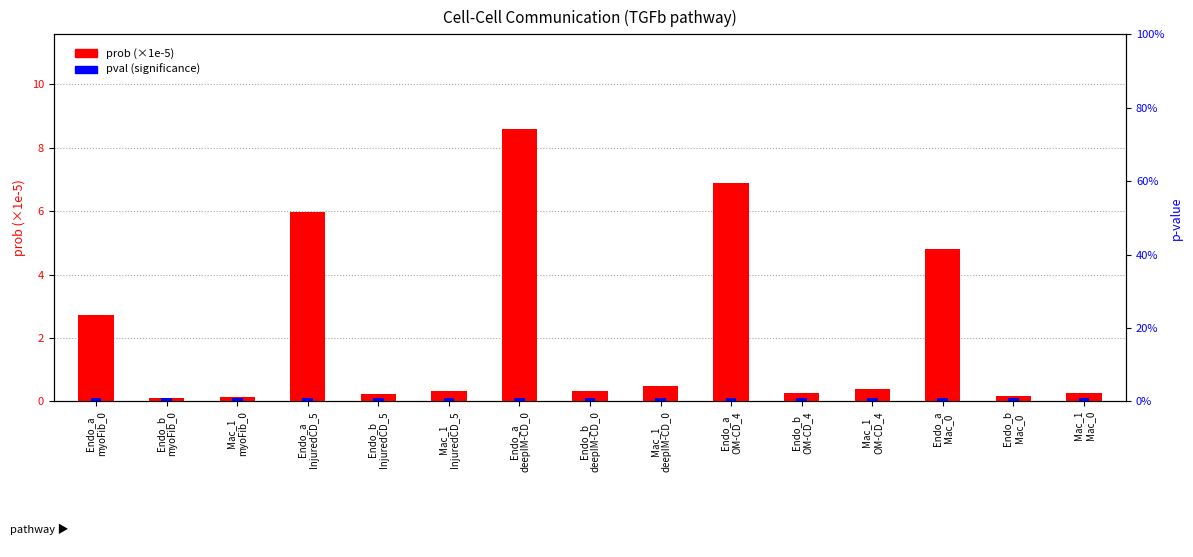

Reading right to left, list all the values displayed in this chart.

prob (×1e-5): Mac_1
Mac_0=0.3	Endo_b
Mac_0=0.2	Endo_a
Mac_0=4.8	Mac_1
OM-CD_4=0.4	Endo_b
OM-CD_4=0.3	Endo_a
OM-CD_4=6.9	Mac_1
deepIM-CD_0=0.5	Endo_b
deepIM-CD_0=0.3	Endo_a
deepIM-CD_0=8.6	Mac_1
InjuredCD_5=0.3	Endo_b
InjuredCD_5=0.2	Endo_a
InjuredCD_5=6.0	Mac_1
myoFib_0=0.2	Endo_b
myoFib_0=0.1	Endo_a
myoFib_0=2.7
pval: Mac_1
Mac_0=0.0	Endo_b
Mac_0=0.0	Endo_a
Mac_0=0.0	Mac_1
OM-CD_4=0.0	Endo_b
OM-CD_4=0.0	Endo_a
OM-CD_4=0.0	Mac_1
deepIM-CD_0=0.0	Endo_b
deepIM-CD_0=0.0	Endo_a
deepIM-CD_0=0.0	Mac_1
InjuredCD_5=0.0	Endo_b
InjuredCD_5=0.0	Endo_a
InjuredCD_5=0.0	Mac_1
myoFib_0=0.0	Endo_b
myoFib_0=0.0	Endo_a
myoFib_0=0.0